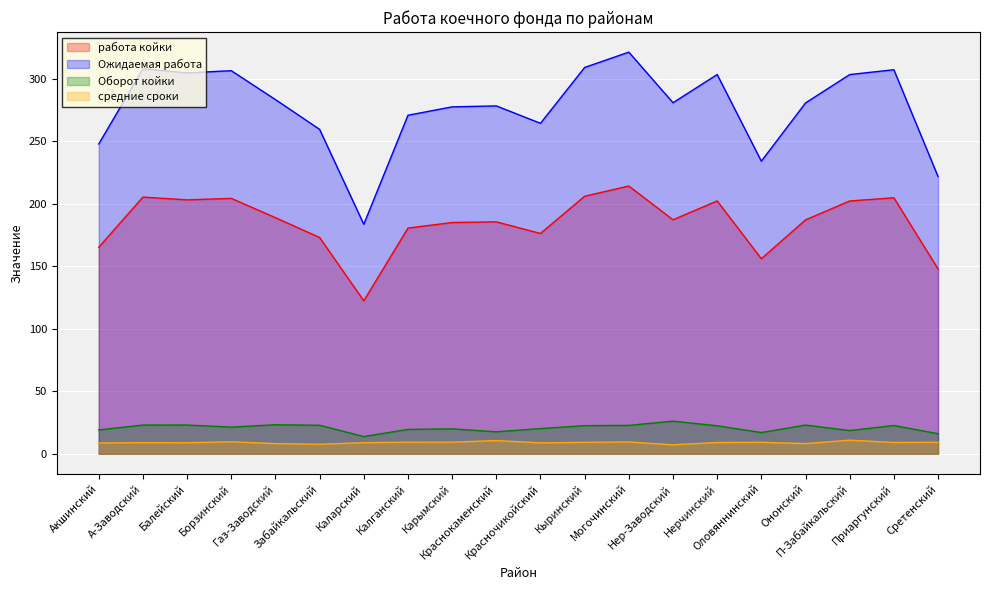

What is the difference between the Ожидаемая работа values at Сретенский and Красночикойский?

42.5